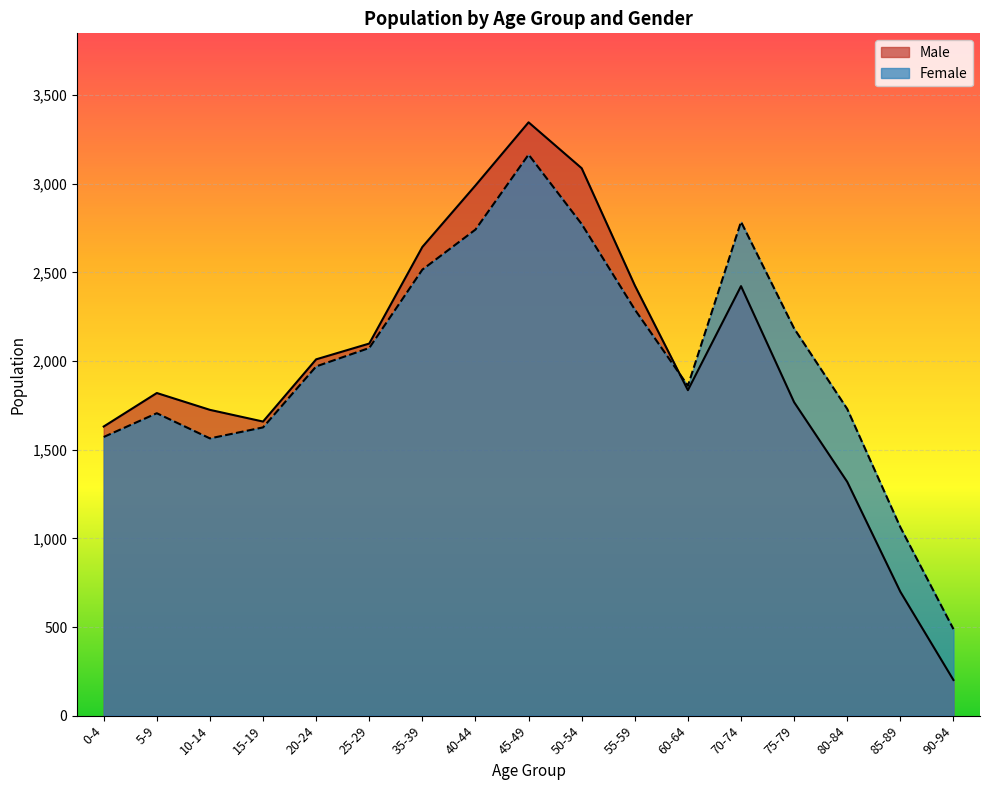

Is it true that Female equals 2742 at 40-44?

True